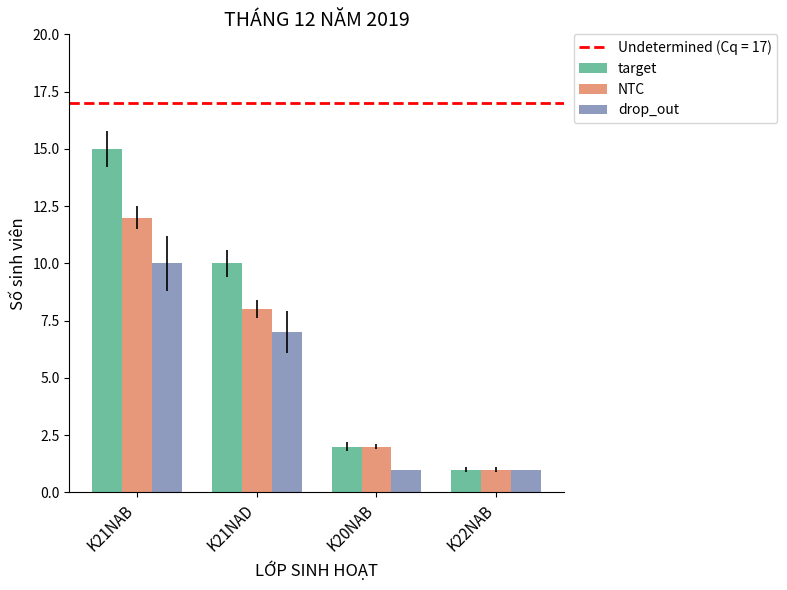

How many bars are there in each group?

3